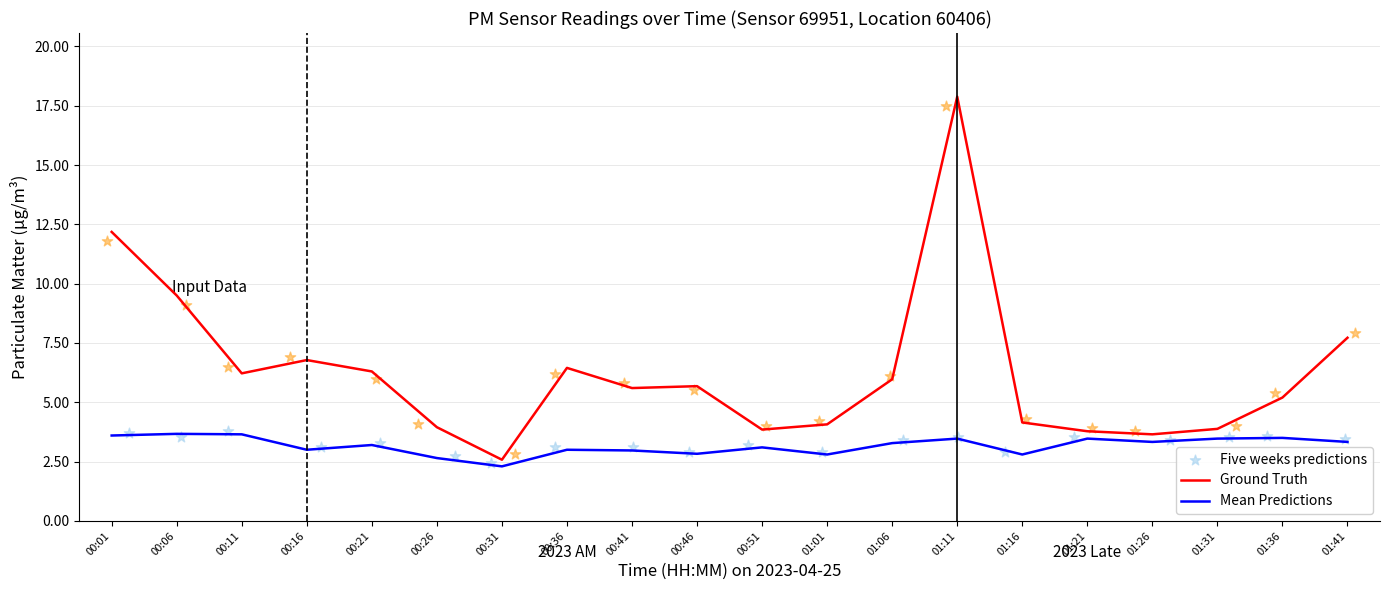

Is the value of Ground Truth at 01:31 greater than the value of Mean Predictions at 01:01?

Yes